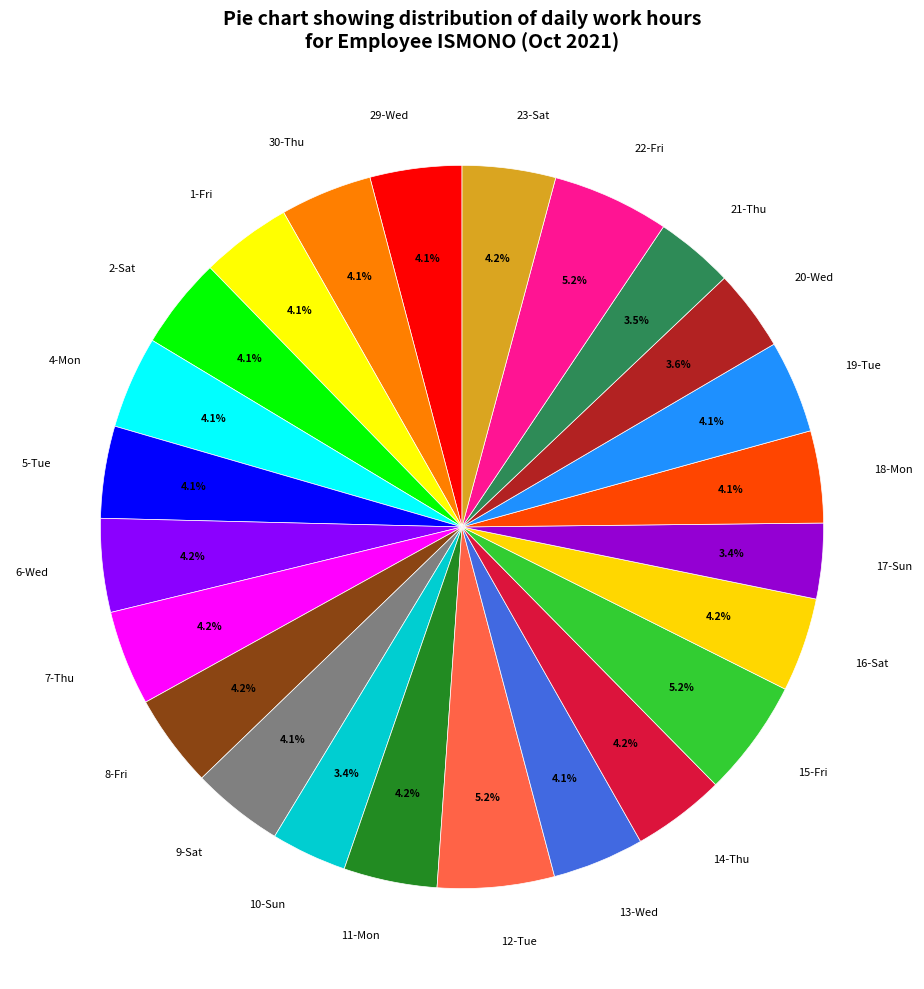

What is the ratio of the value at 16-Sat to the value at 21-Thu?

1.2